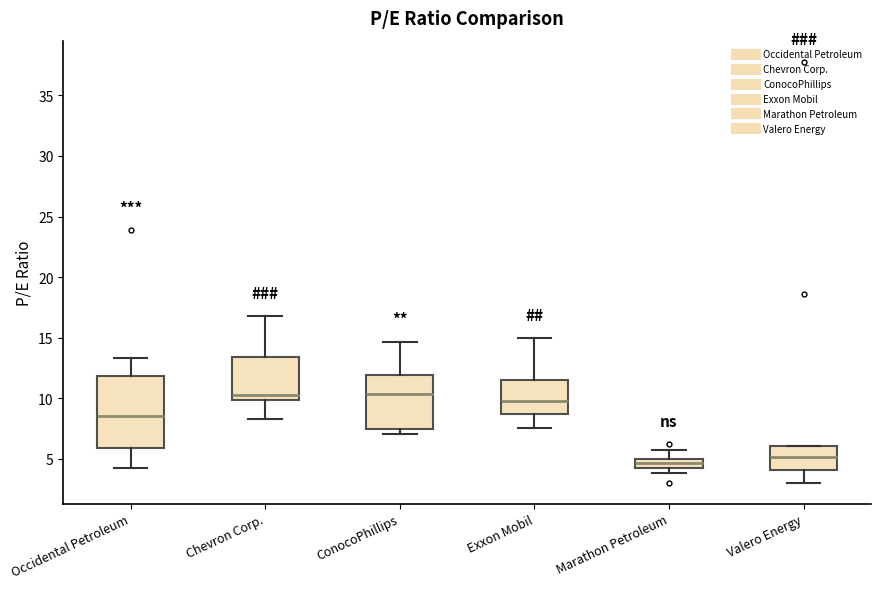

Where does the median line of the box for Occidental Petroleum sit on the y-axis? The values are not printed on the chart, so give them approximately, as read against the axis.

8.5